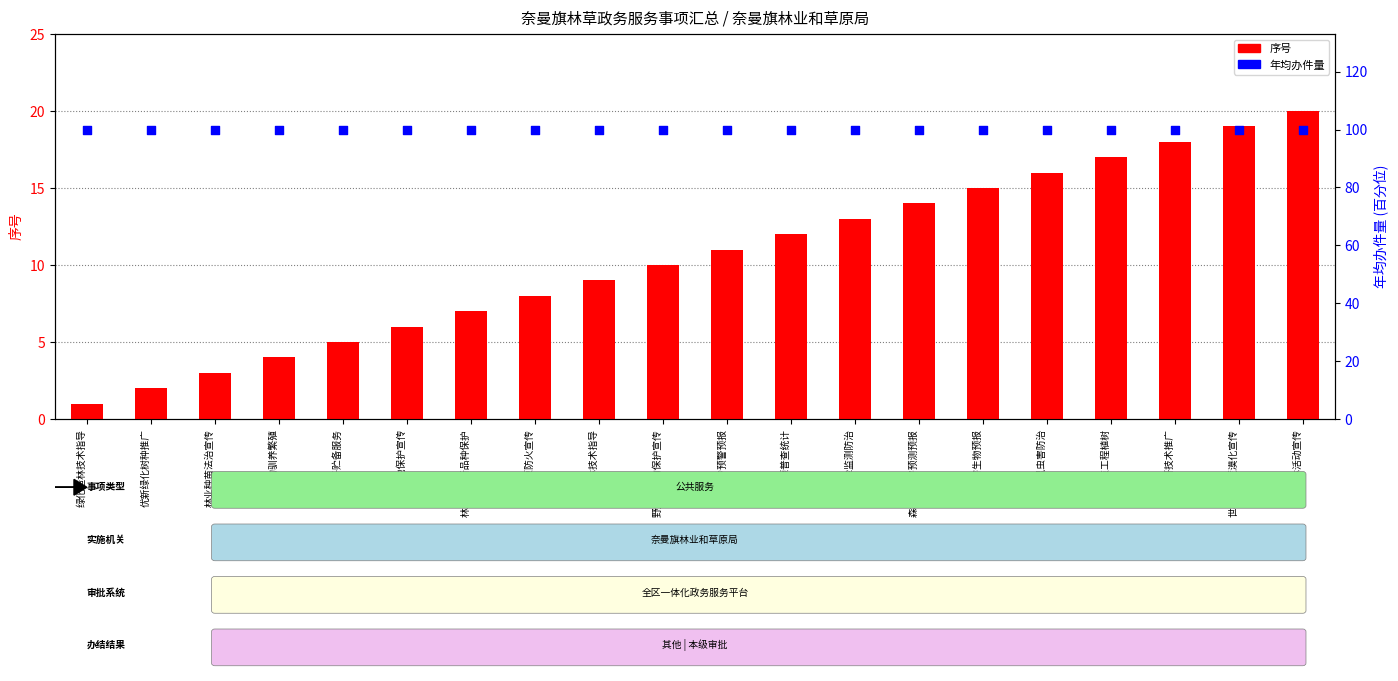

Which series reaches the minimum Y coordinate?

序号